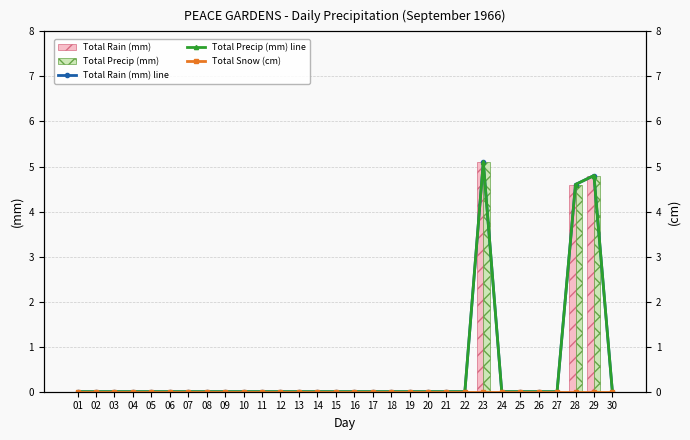

Between 12 and 17, which series saw the biggest shift?

Total Rain (mm)